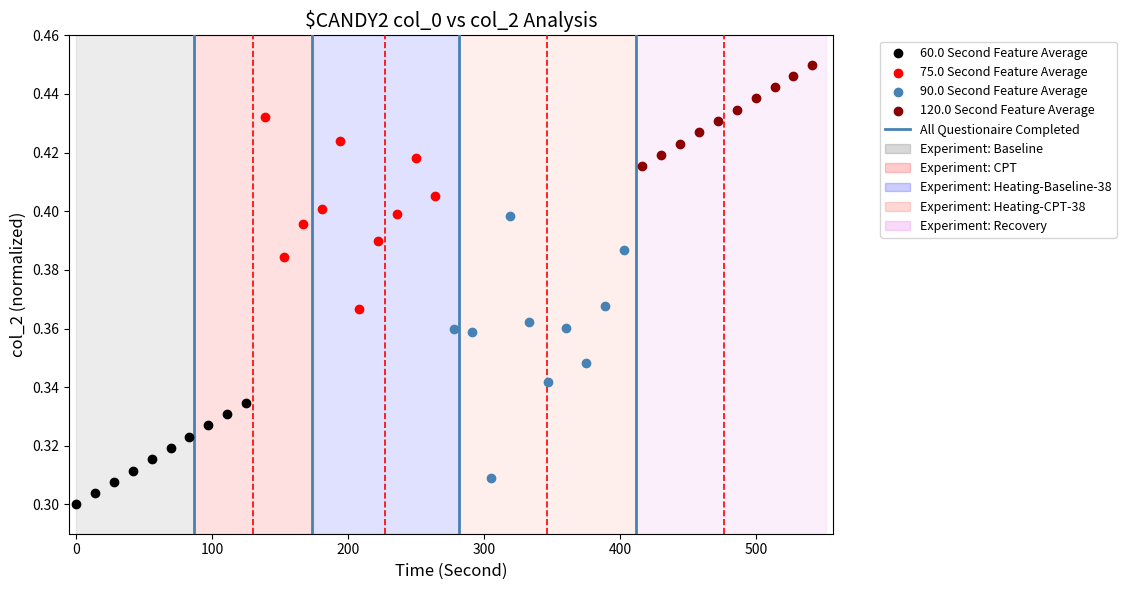

Which series reaches the maximum Y coordinate?

120.0 Second Feature Average